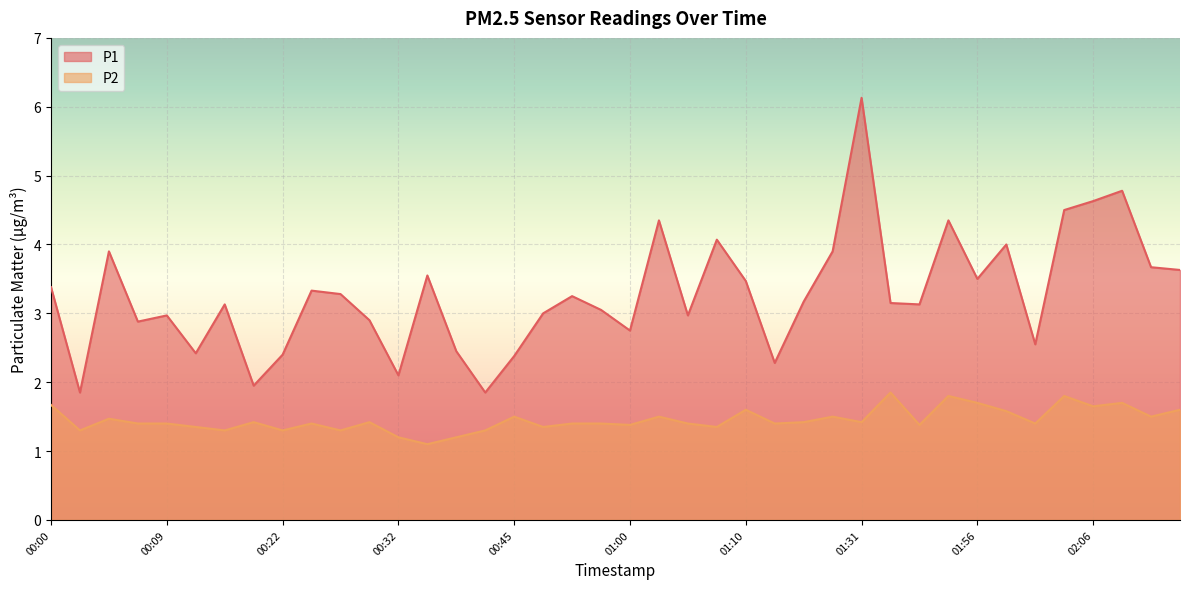

What is the value of the P2 point at the 29th from the left?

1.4